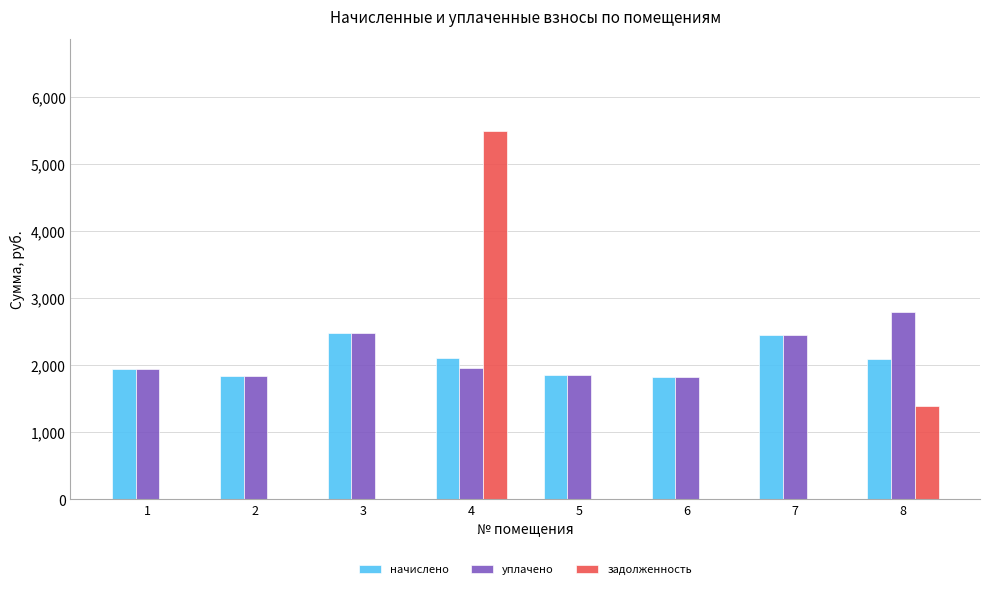

How many data points does each series have?

8